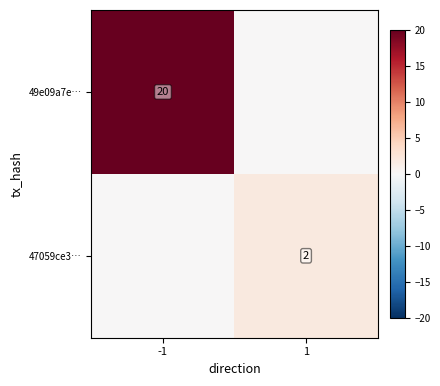

Is the value of 49e09a7e… at -1 greater than the value of 47059ce3… at 1?

Yes